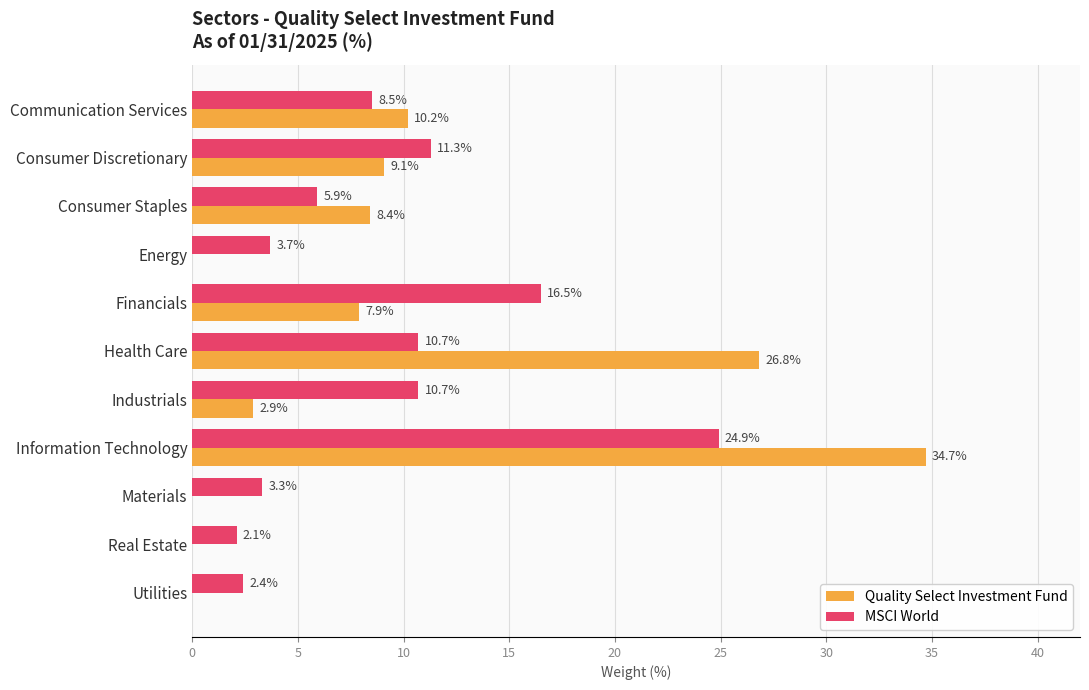

Is it true that MSCI World equals 5.9 at Consumer Staples?

True